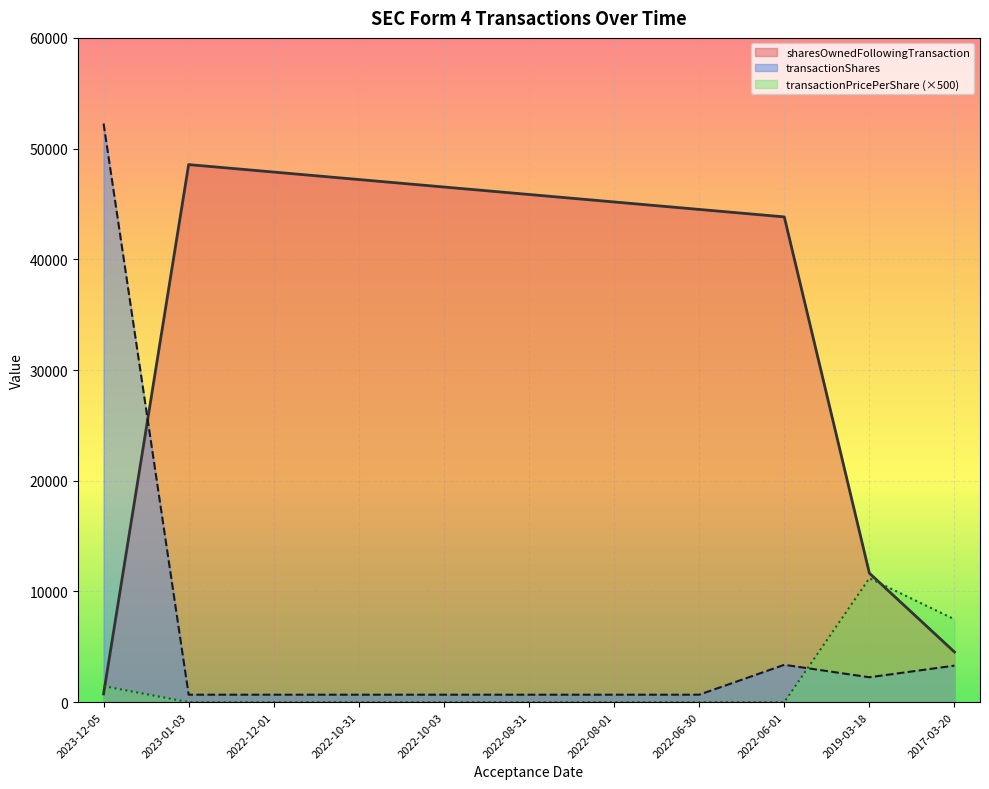

Does the chart display data point markers on the line(s)?

No